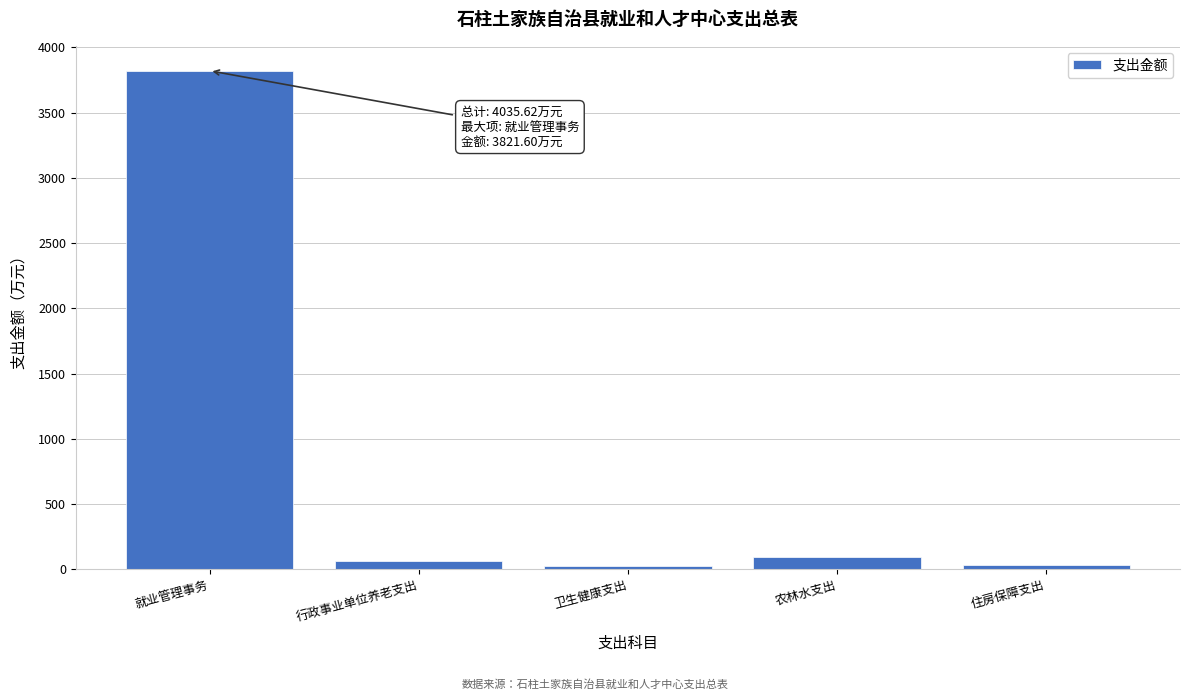

What is the maximum value shown in the chart?

3821.6